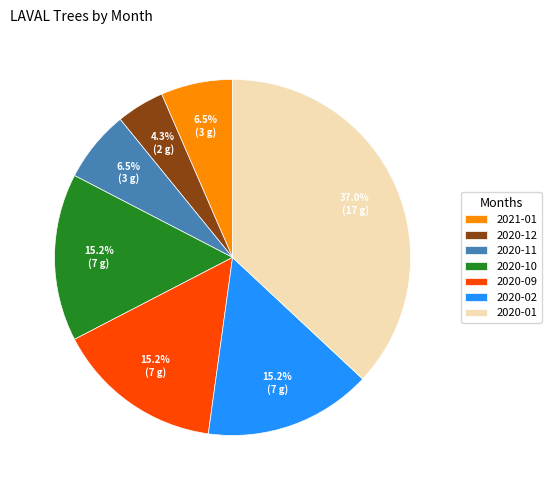

Which category has the smallest portion of the pie?

2020-12